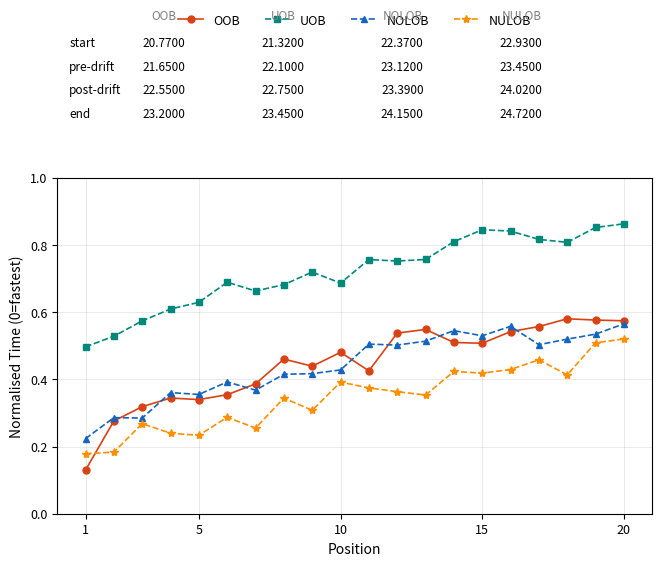

At how many categories does at least one series exceed 0?

20